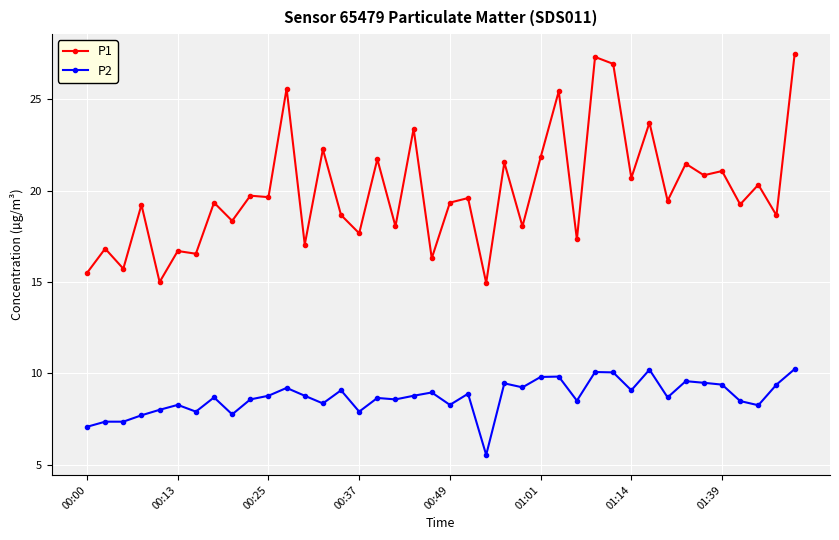

List the series in order of their overall mean, lowest first.

P2, P1